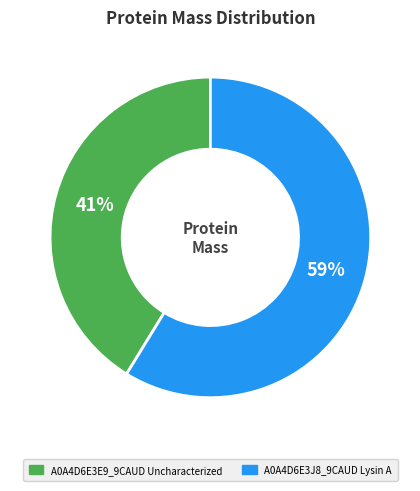

Combined, do A0A4D6E3E9_9CAUD Uncharacterized and A0A4D6E3J8_9CAUD Lysin A account for over 50%?

Yes